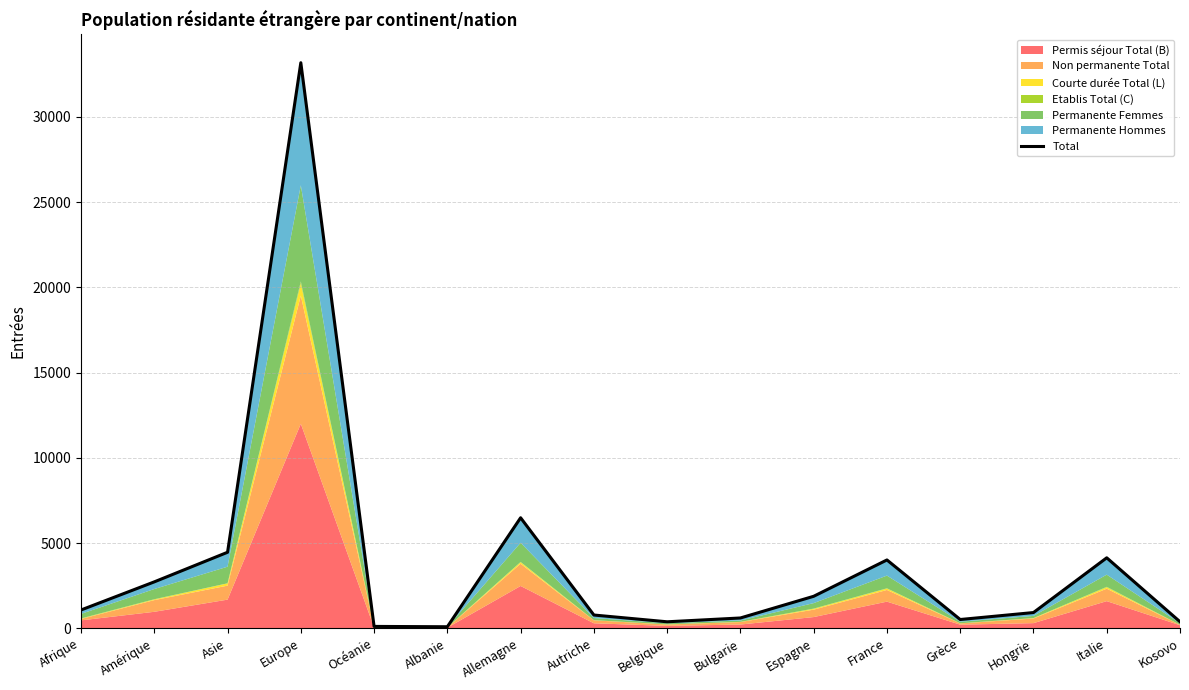

Where is the first local minimum?

Albanie